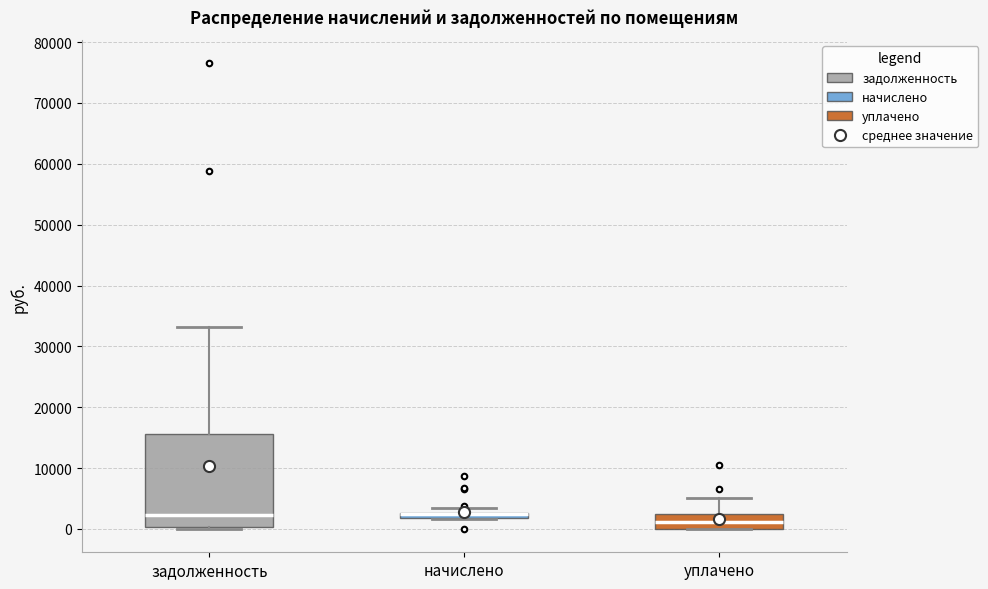

Comparing the boxes themselves (not the whiskers), which one is the tallest?

задолженность